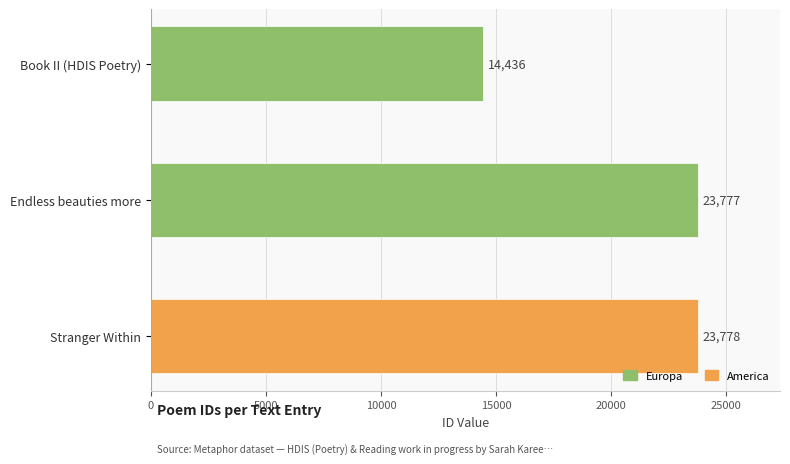

What is the change in value from Book II (HDIS Poetry) to Stranger Within?

+9342